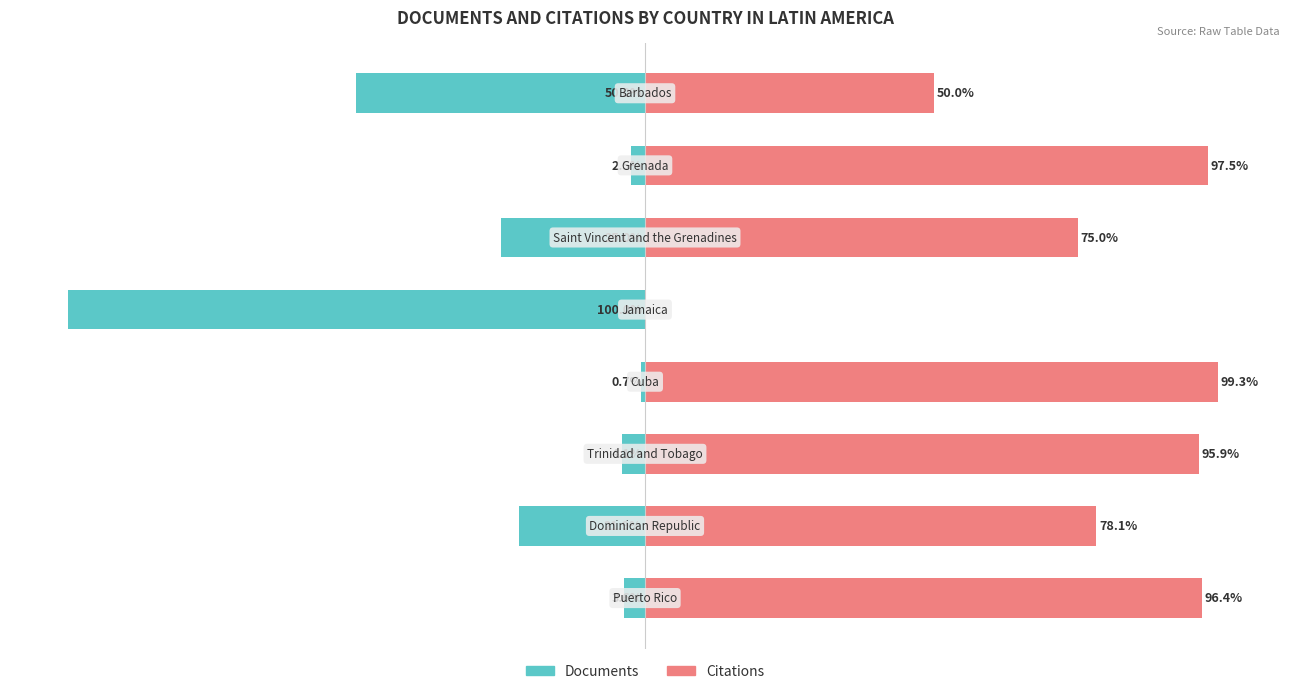

Reading left to right, transcribe all the data shown in this chart.

Documents: 0=-3.6	1=-21.9	2=-4.1	3=-0.7	4=-100.0	5=-25.0	6=-2.5	7=-50.0
Citations: 0=96.4	1=78.1	2=95.9	3=99.3	4=0.0	5=75.0	6=97.5	7=50.0